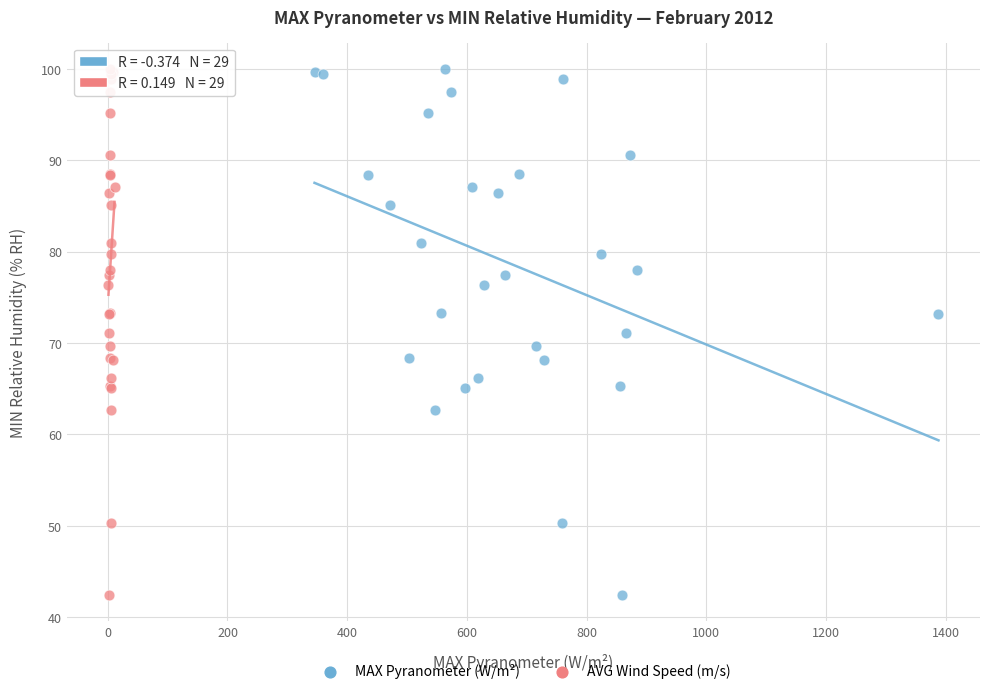

What are all the series names shown in the legend?

MAX Pyranometer (W/m²), AVG Wind Speed (m/s)